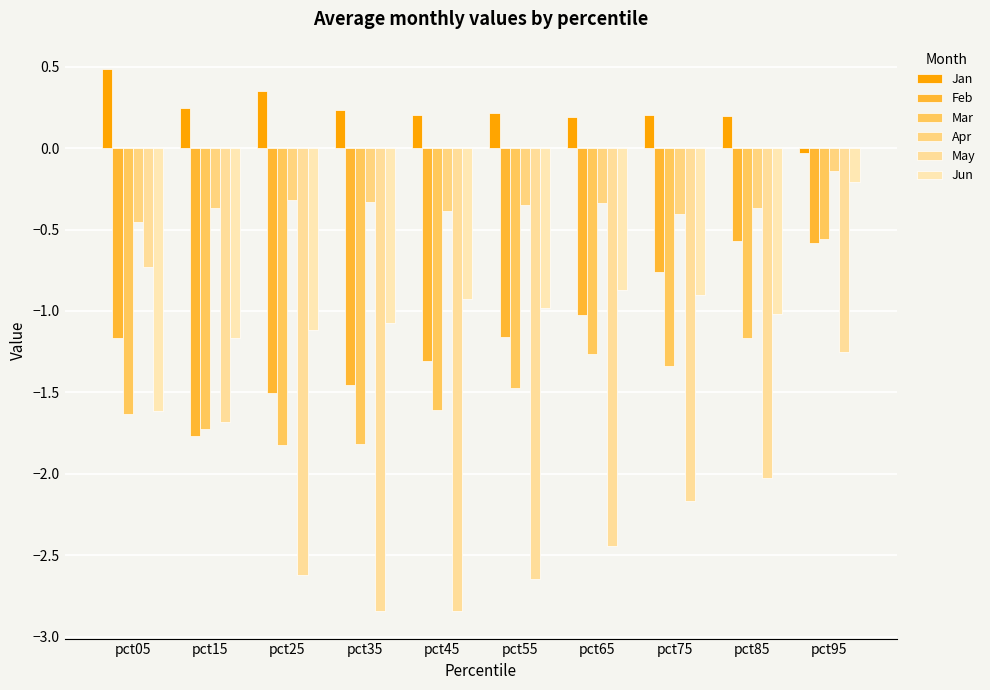

The value of May at pct45 is -2.8. True or false?

True